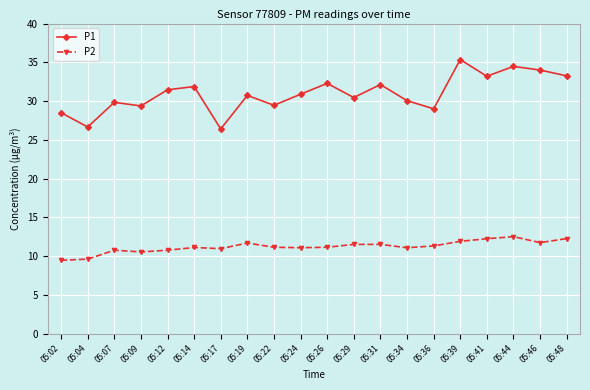

What is the maximum value shown in the chart?

35.4